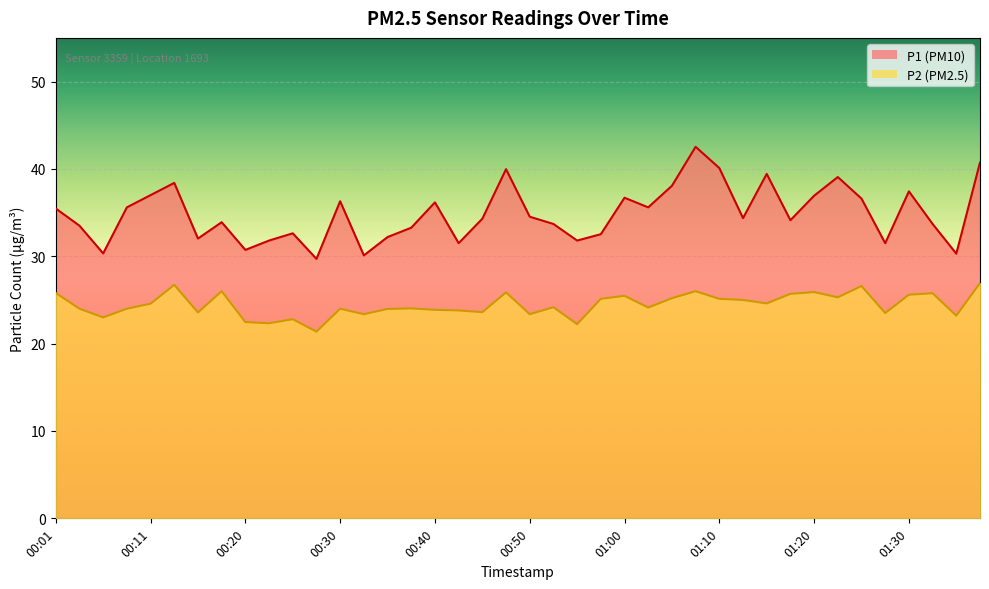

At how many categories does at least one series exceed 36?

15